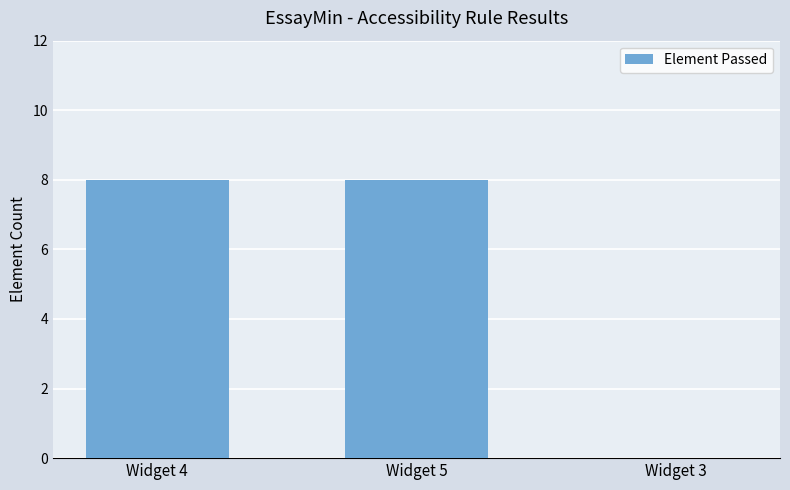

Between Widget 3 and Widget 4, which is larger?

Widget 4